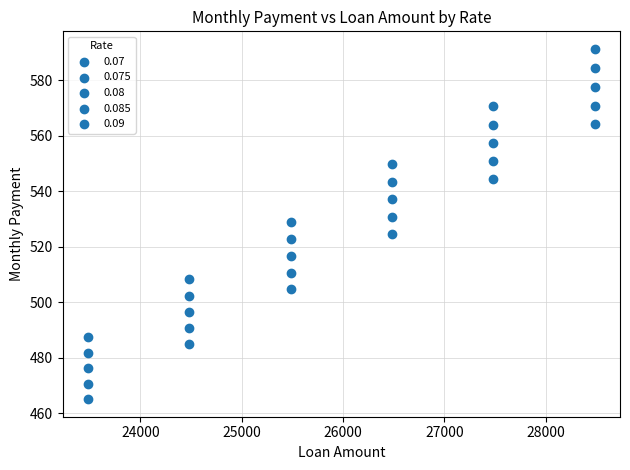

How many points are shown in the scatter plot?

30